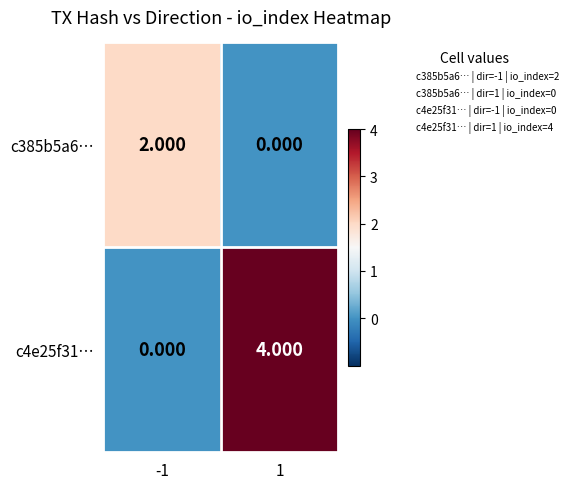

Which series changed the most between -1 and 1?

c4e25f31…